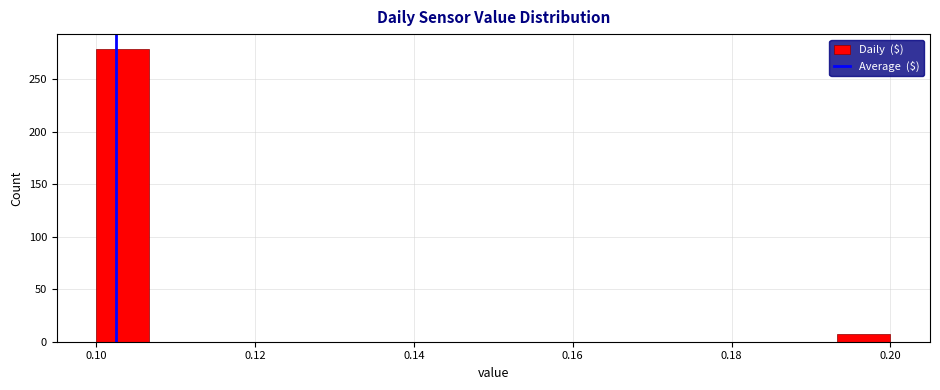

Around what value on the x-axis is the tallest bar? Give the approximate position of its centre, as read against the axis.

0.104